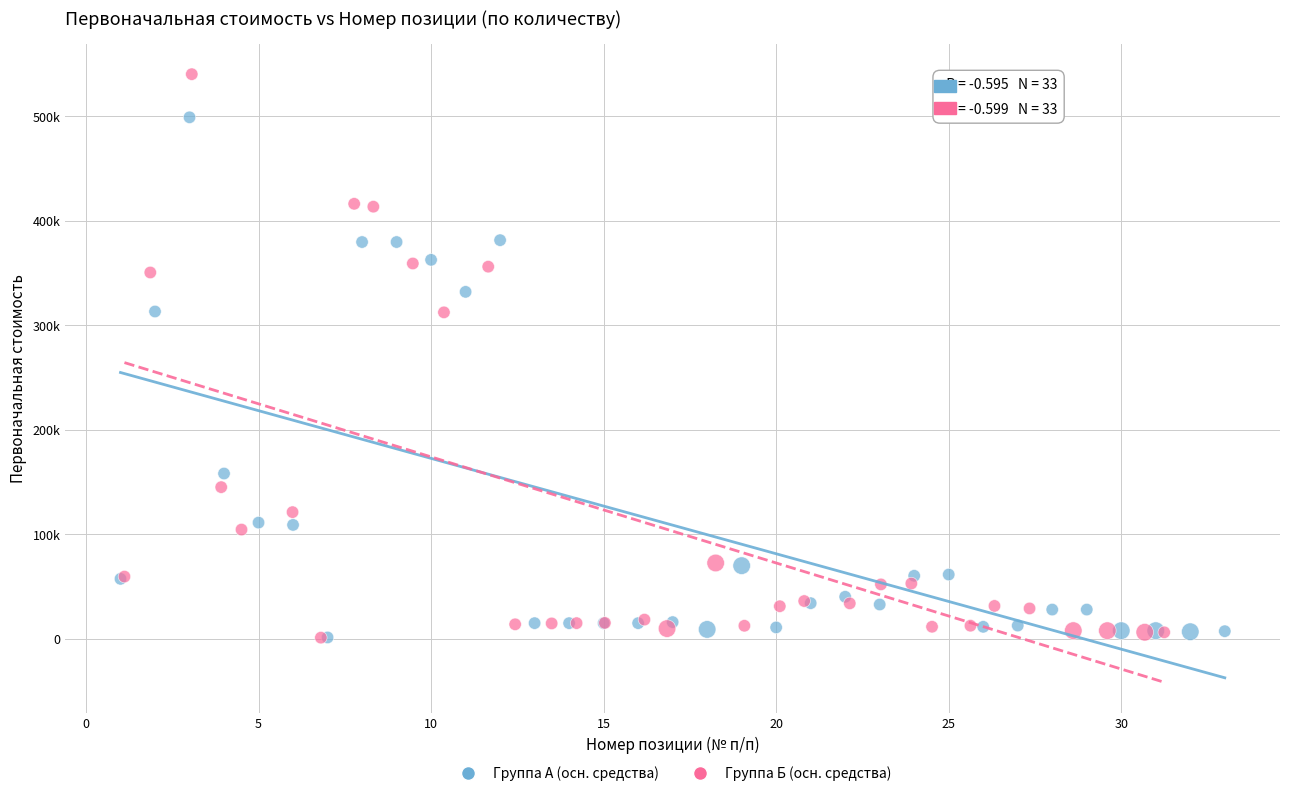

Which series has the widest spread of Y values?

Группа Б (осн. средства)